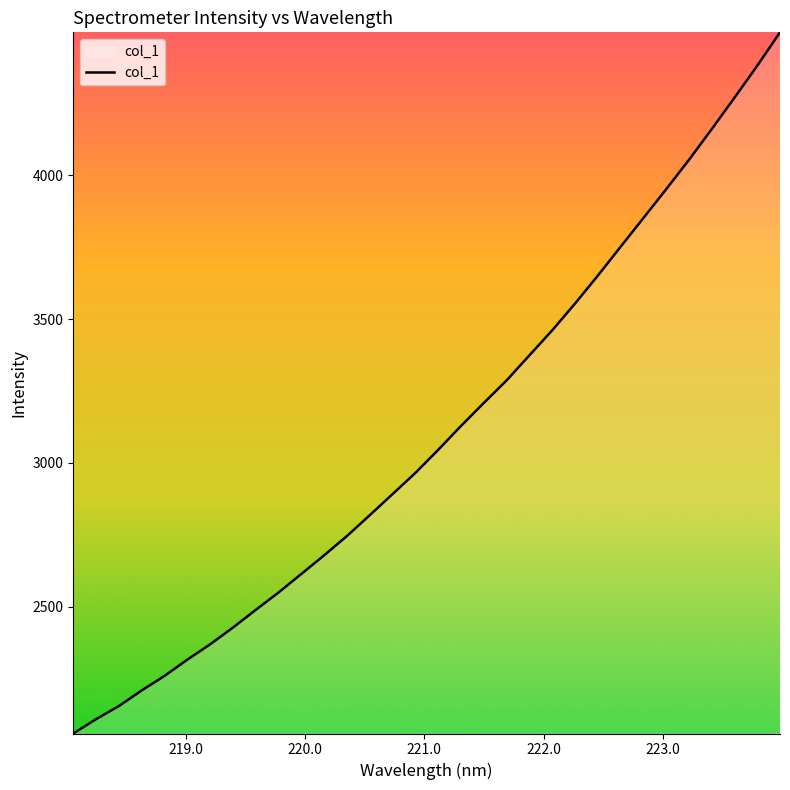

What is the smallest value displayed?

2059.5